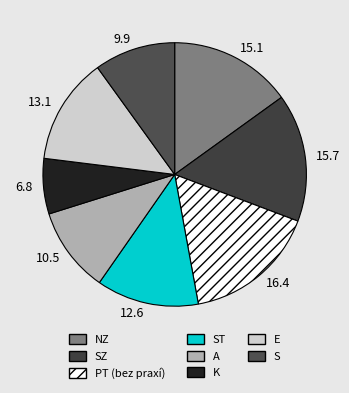

Is NZ the majority of the pie?

No